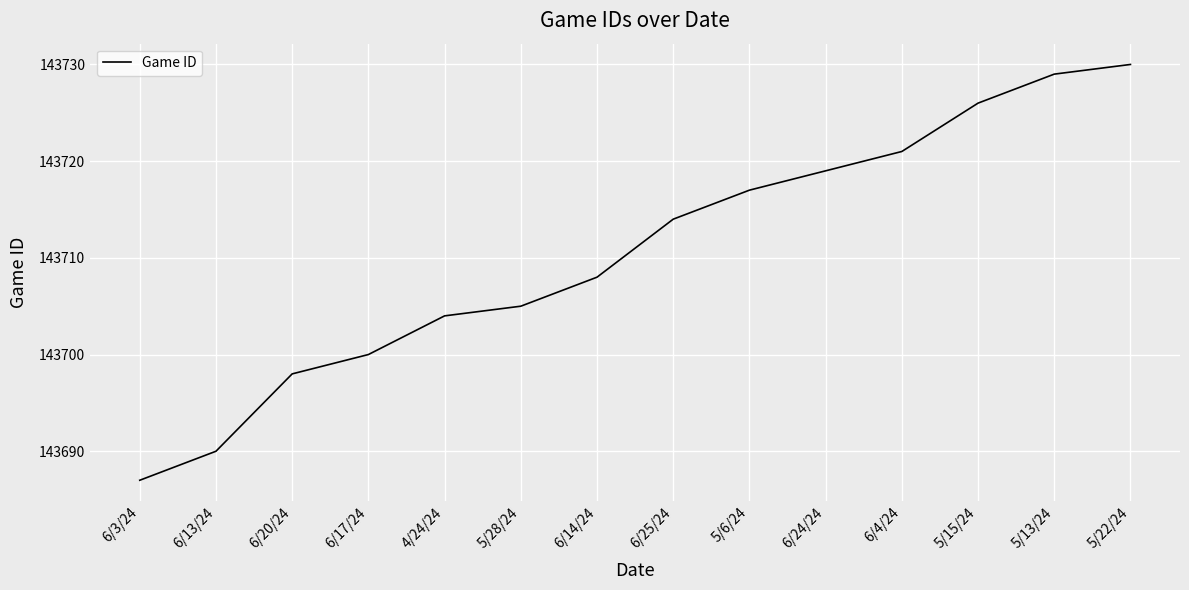

What position from the right is 5/6/24?

6